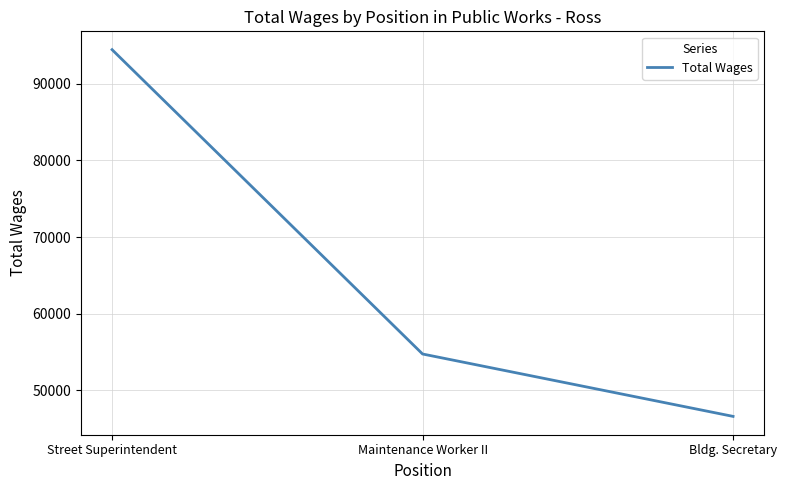

Reading left to right, transcribe all the data shown in this chart.

94433	54757	46624